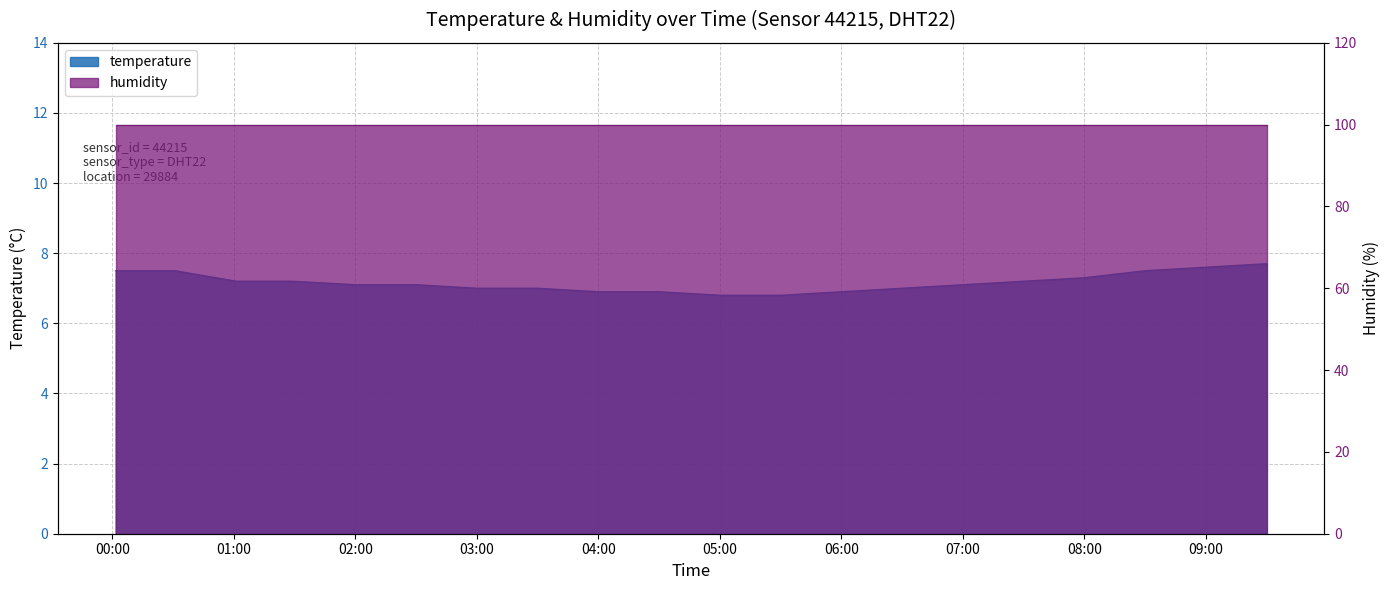

Reading left to right, what are all the values shown in this chart?

7.5	7.5	7.2	7.2	7.1	7.1	7.0	7.0	6.9	6.9	6.8	6.8	6.9	7.0	7.1	7.2	7.3	7.5	7.6	7.7